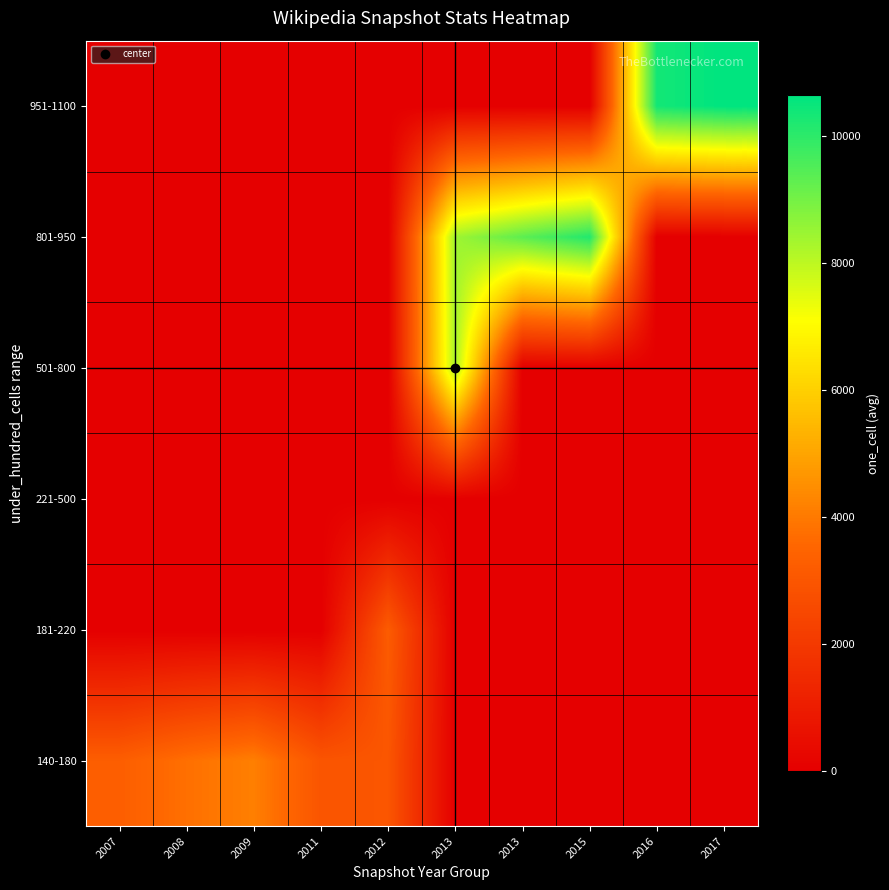

Reading left to right, transcribe all the data shown in this chart.

140-180: 2007=3286.5	2008=3787.2	2009=4143.0	2011=2968.8	2012=3000.0	2013=0.0	2013=0.0	2015=0.0	2016=0.0	2017=0.0
181-220: 2007=0.0	2008=0.0	2009=0.0	2011=0.0	2012=3203.0	2013=0.0	2013=0.0	2015=0.0	2016=0.0	2017=0.0
221-500: 2007=0.0	2008=0.0	2009=0.0	2011=0.0	2012=0.0	2013=0.0	2013=0.0	2015=0.0	2016=0.0	2017=0.0
501-800: 2007=0.0	2008=0.0	2009=0.0	2011=0.0	2012=0.0	2013=8296.3	2013=0.0	2015=0.0	2016=0.0	2017=0.0
801-950: 2007=0.0	2008=0.0	2009=0.0	2011=0.0	2012=0.0	2013=8427.0	2013=9345.8	2015=10151.5	2016=0.0	2017=0.0
951-1100: 2007=0.0	2008=0.0	2009=0.0	2011=0.0	2012=0.0	2013=0.0	2013=0.0	2015=0.0	2016=10358.2	2017=10643.8